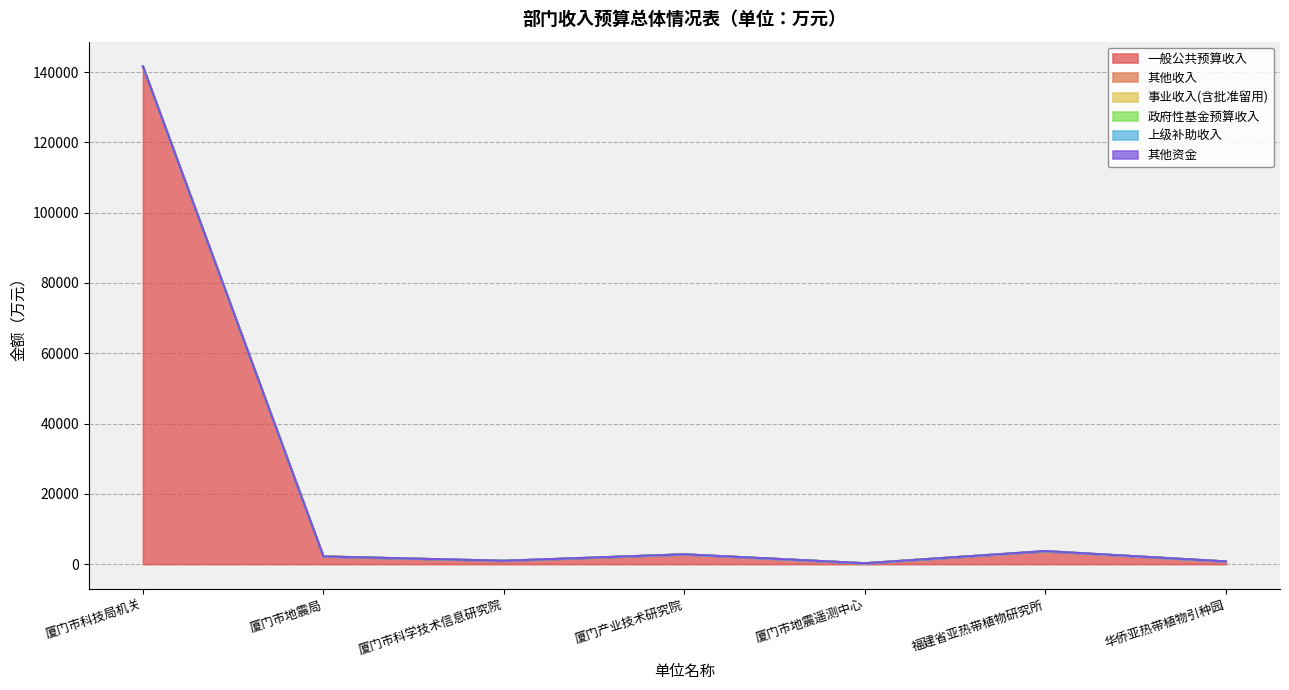

True or false: 上级补助收入 and 其他资金 cross at least once.

False